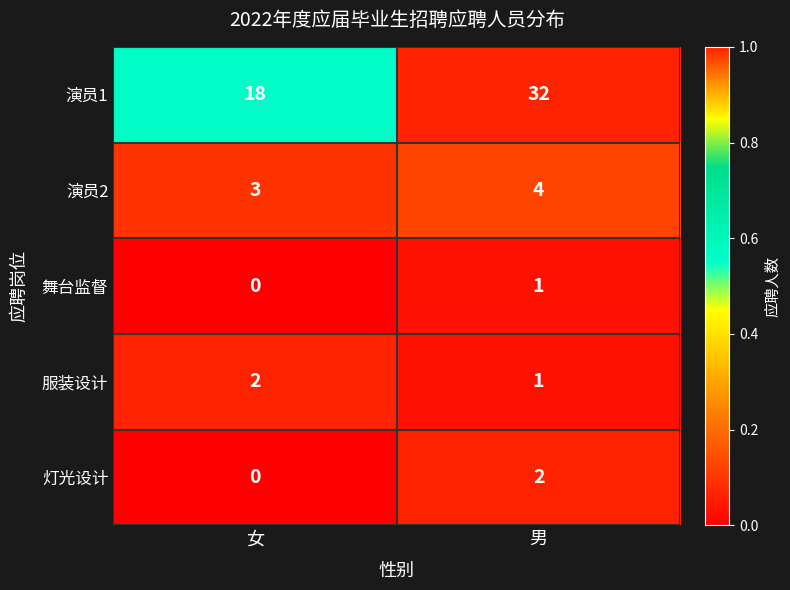

What is the total value across all series at 女?

23